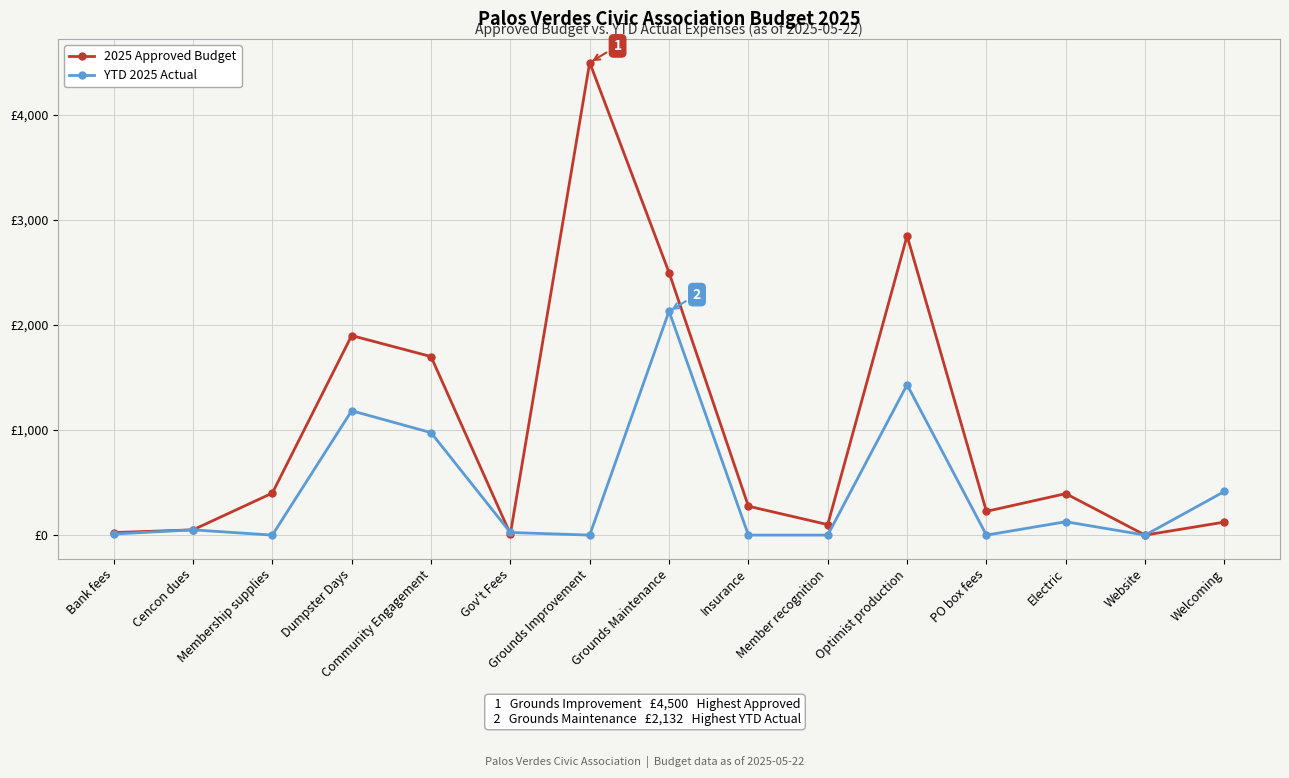

What is the sum of all 2025 Approved Budget values?

15054.0